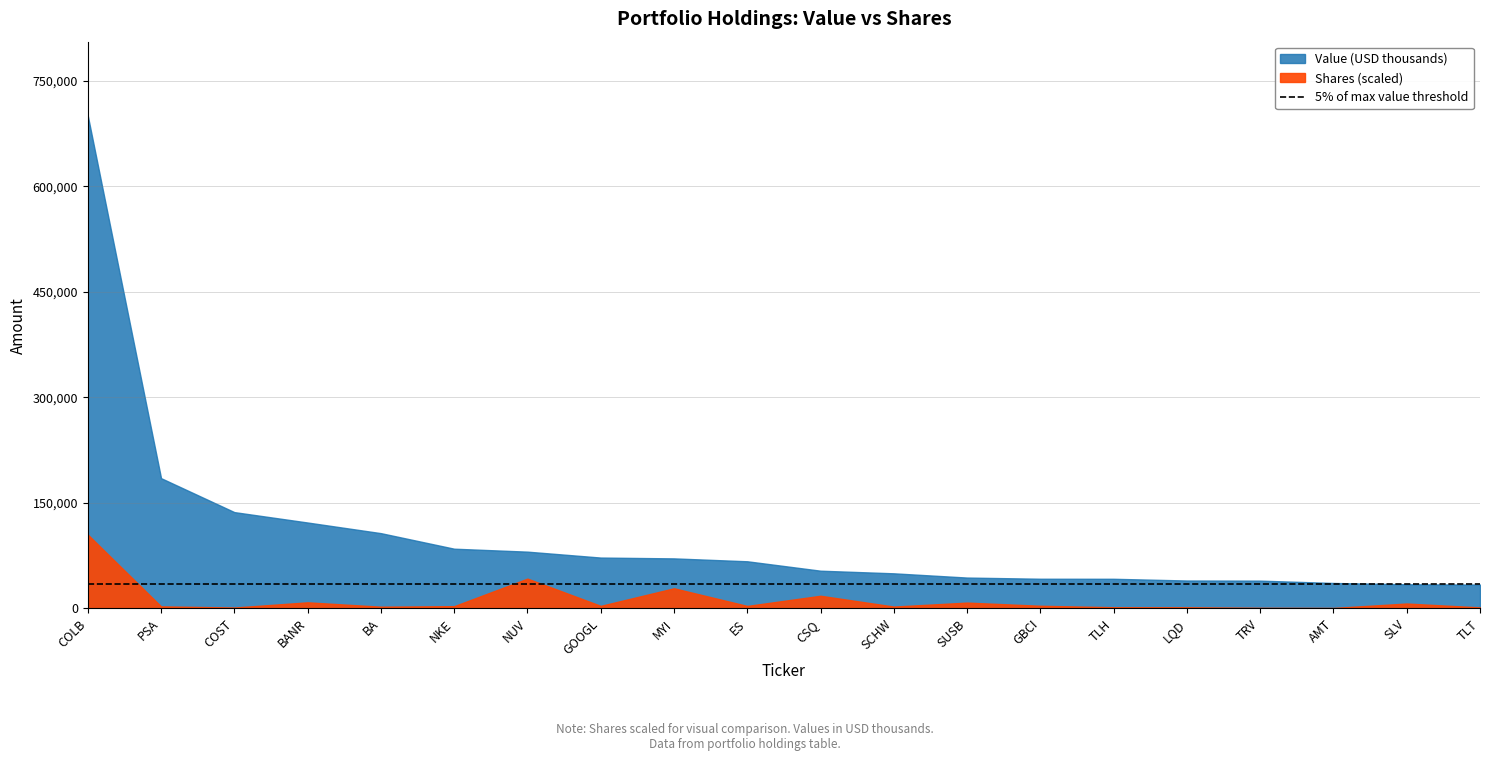

At which label does Value first exceed 67072?

COLB